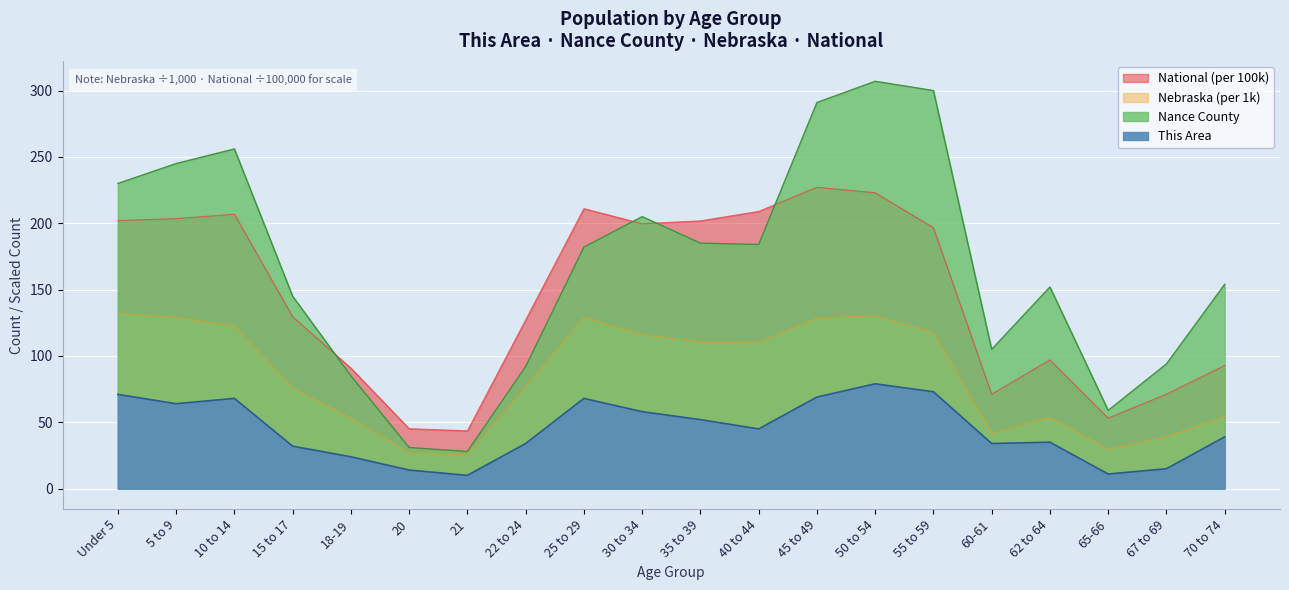

How many interior local peaks does the Nebraska series have?

3